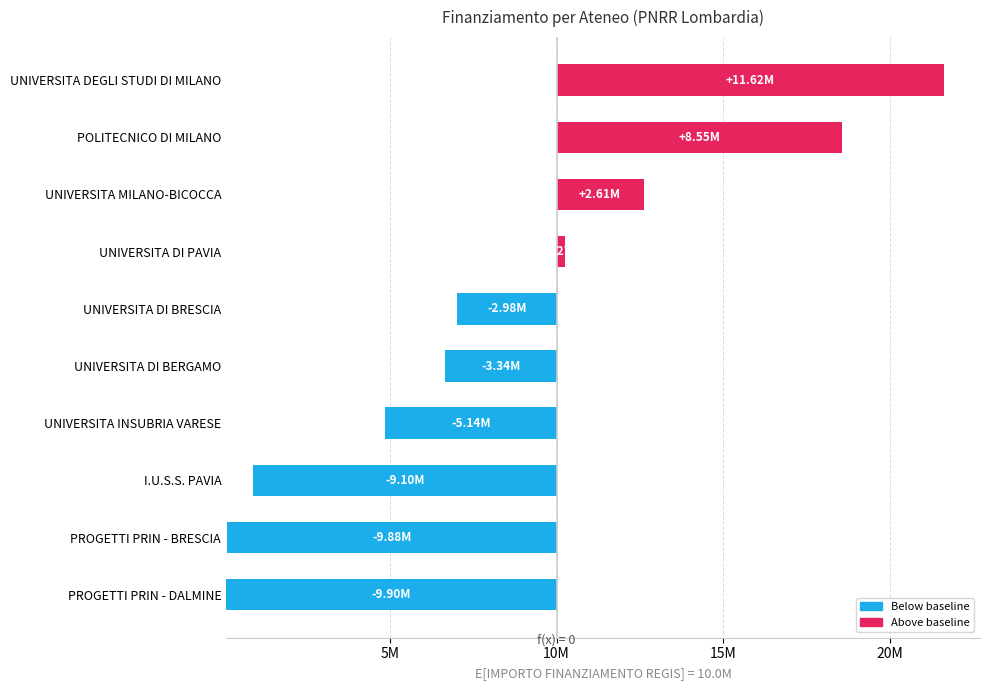

Reading left to right, list all the values displayed in this chart.

11615132.0	8552987.0	2608826.0	267188.0	2975083.0	3335335.0	5136595.0	9099370.0	9880216.6	9902188.0